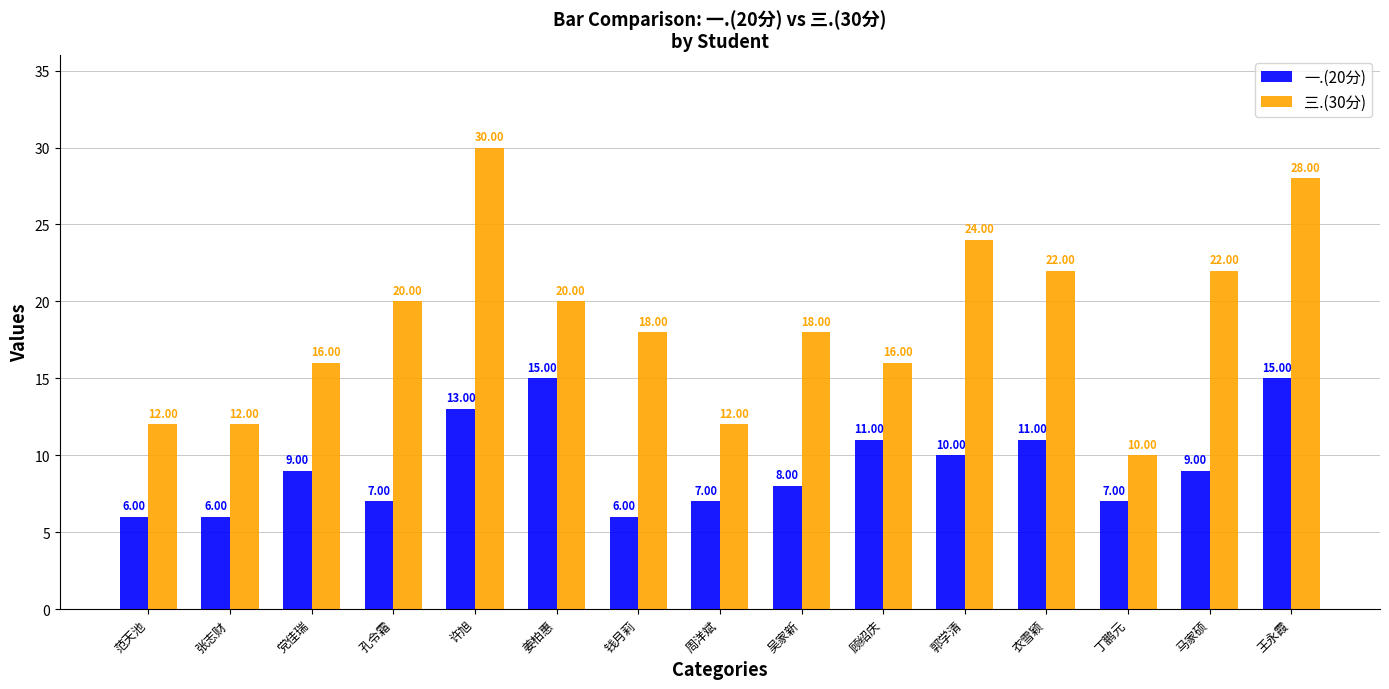

Which category has the lowest value in the 三.(30分) series?

丁鹏元